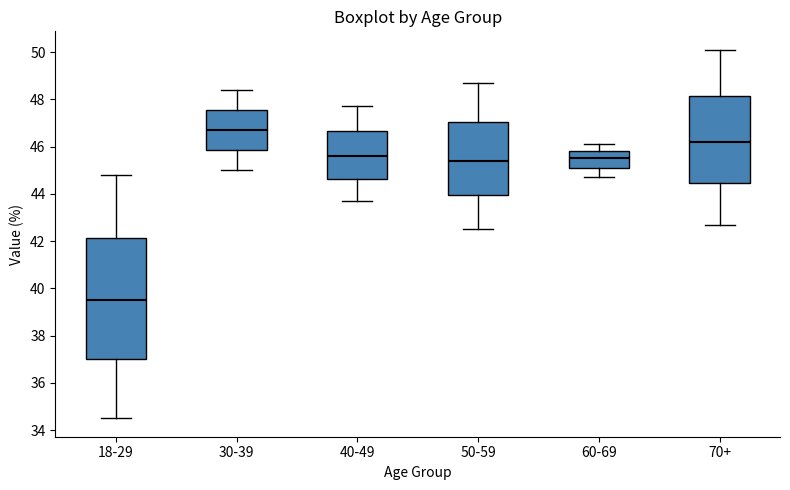

Comparing the boxes themselves (not the whiskers), which one is the tallest?

18-29